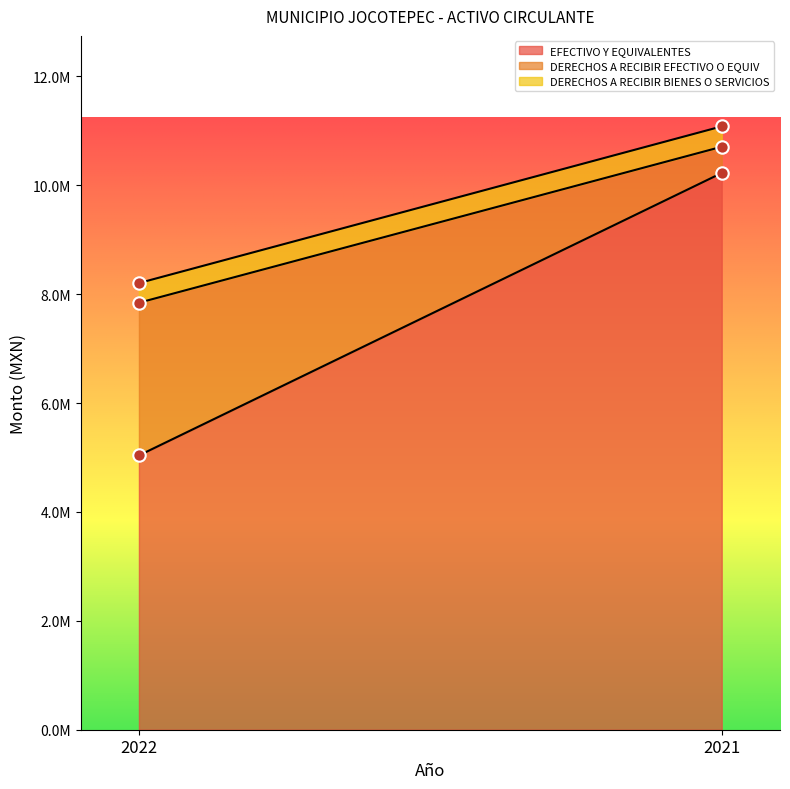

At which category is the sum across all series the highest?

2021